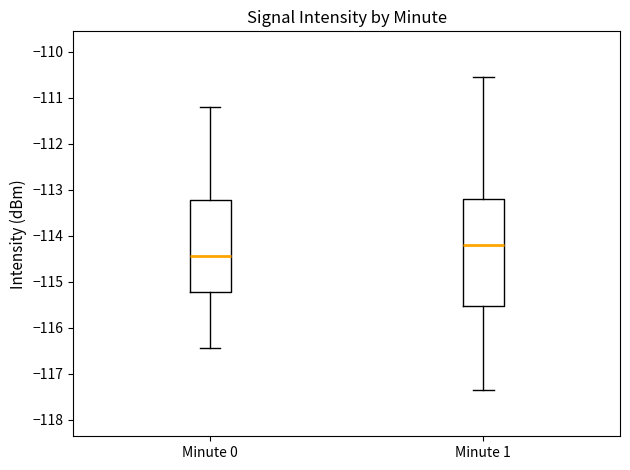

Reading left to right, read every box against the y-axis: the position of its median line, the range the box covers, and the ends of its whiskers. The values are not printed on the chart, so give them approximately, as read against the axis.

Minute 0: median -114.4, box -115.2 to -113.2, whiskers -116.4 to -111.2
Minute 1: median -114.2, box -115.5 to -113.2, whiskers -117.4 to -110.6